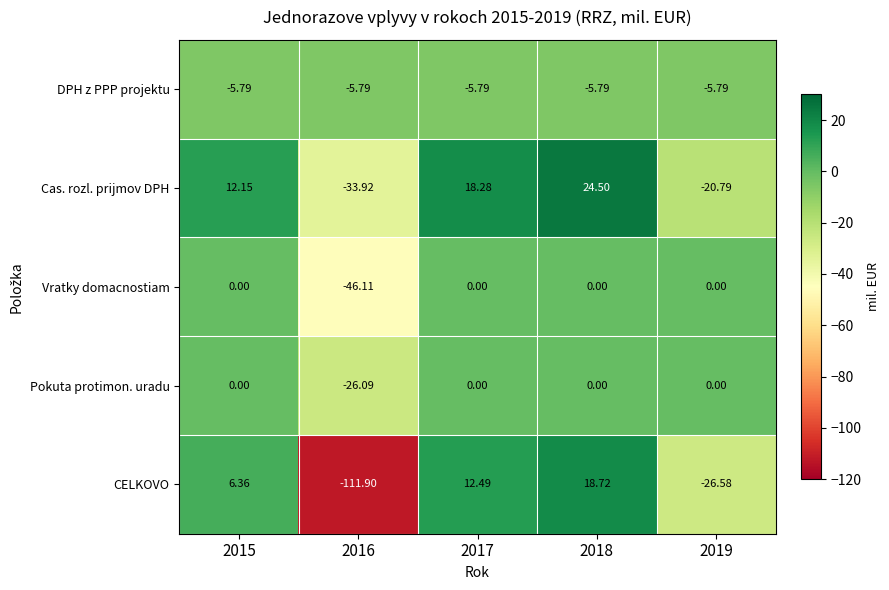

Which series has the largest total across all categories?

Cas. rozl. prijmov DPH